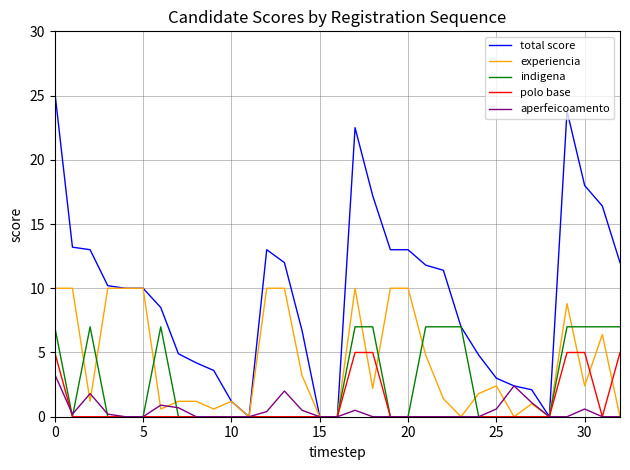

Which series has the largest total across all categories?

total score